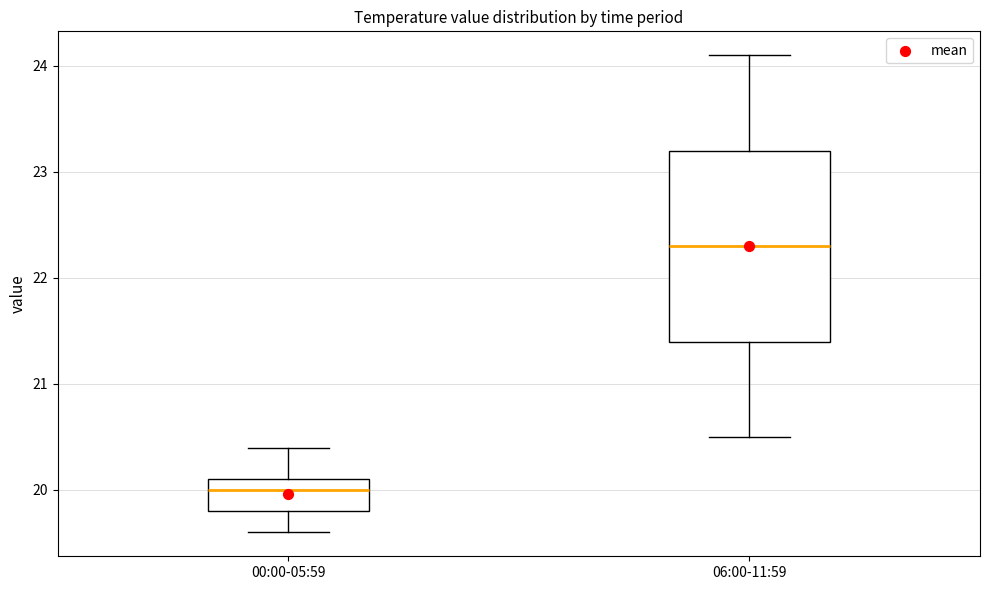

Which box is the tallest, from its lower edge to its upper edge?

06:00-11:59